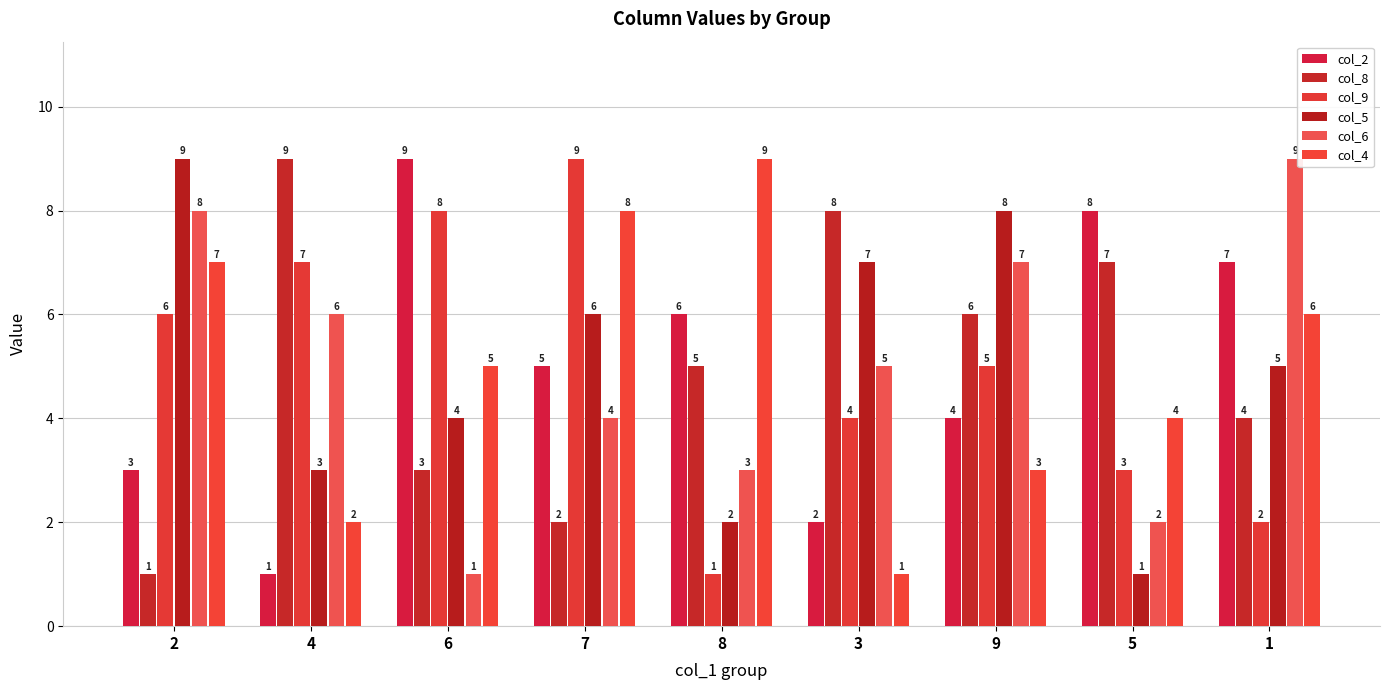

Is it true that col_9 equals 2 at 8?

False